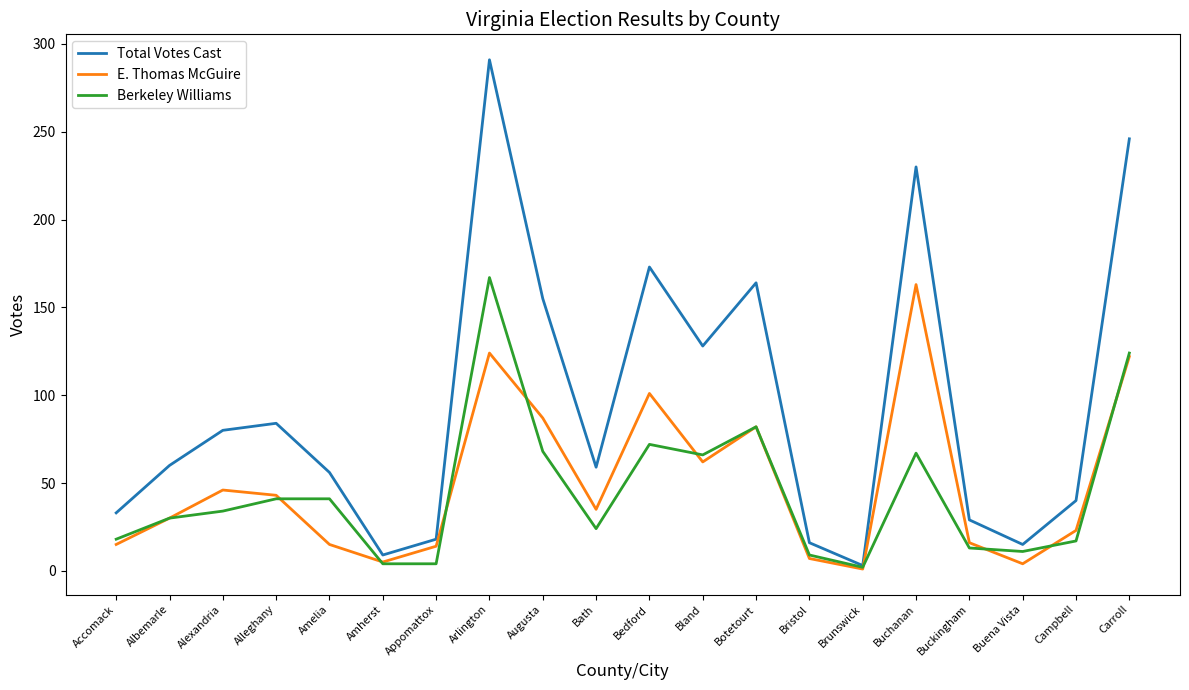

True or false: E. Thomas McGuire has a value of 23 at Campbell.

True